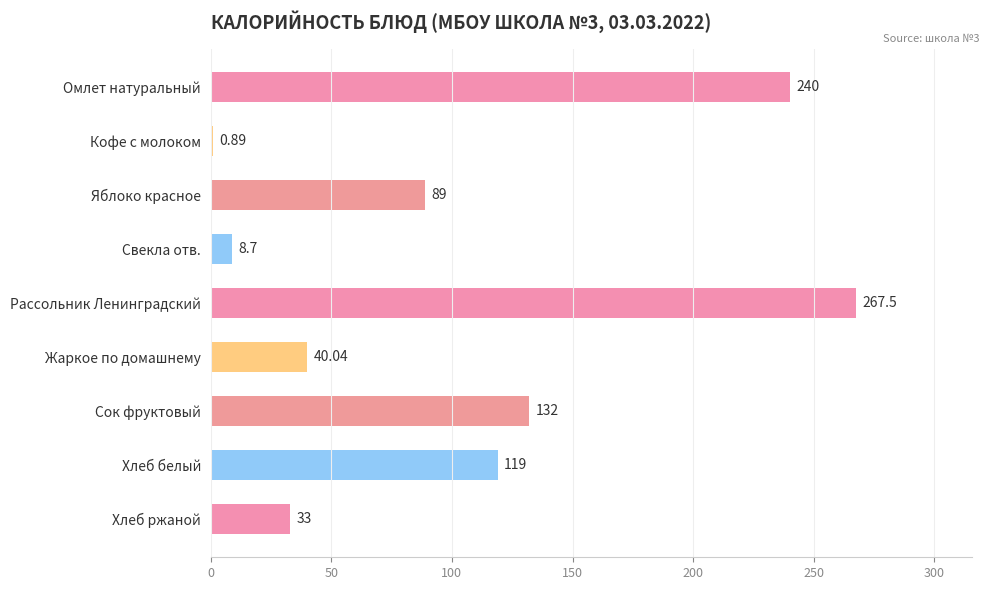

Count the number of data series in this chart.

1